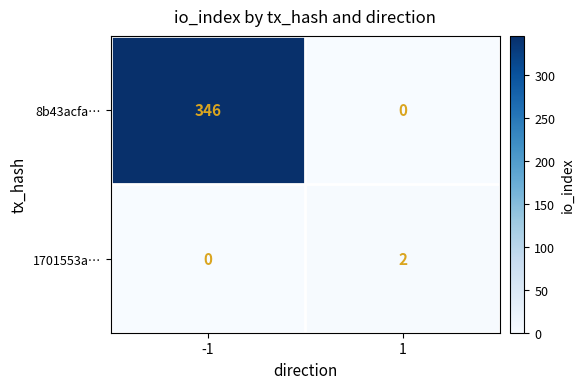

What is the sum of the 8b43acfa… values at -1 and 1?

346